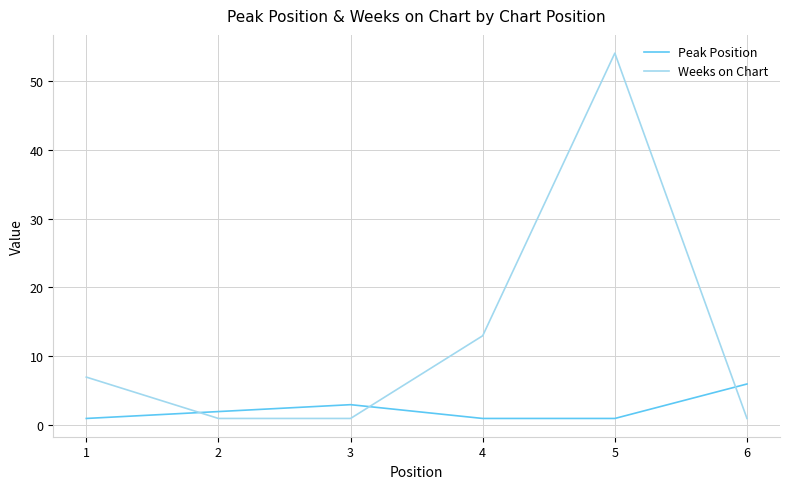

How many values in the Weeks on Chart series are below 7?

3